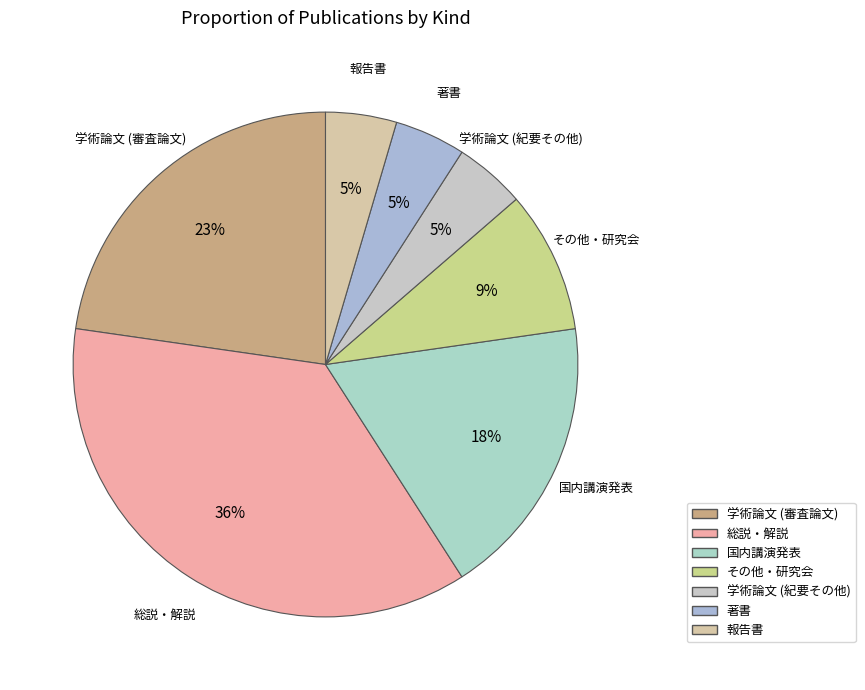

True or false: 総説・解説 accounts for 36% of the total.

True